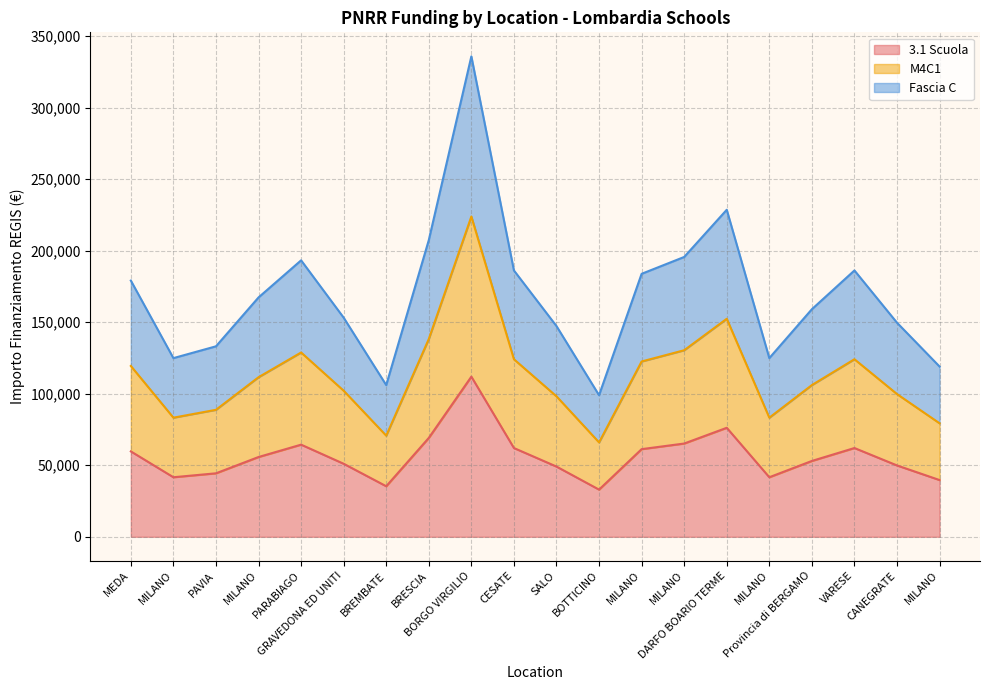

What is the maximum value shown in the chart?

335847.3